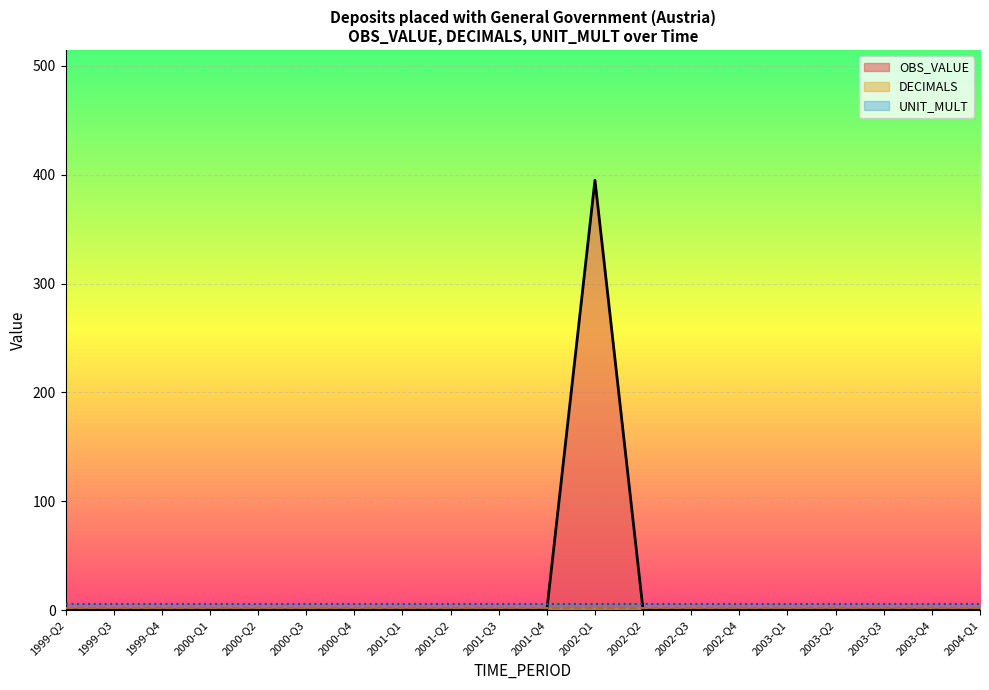

Does the chart display data point markers on the line(s)?

No